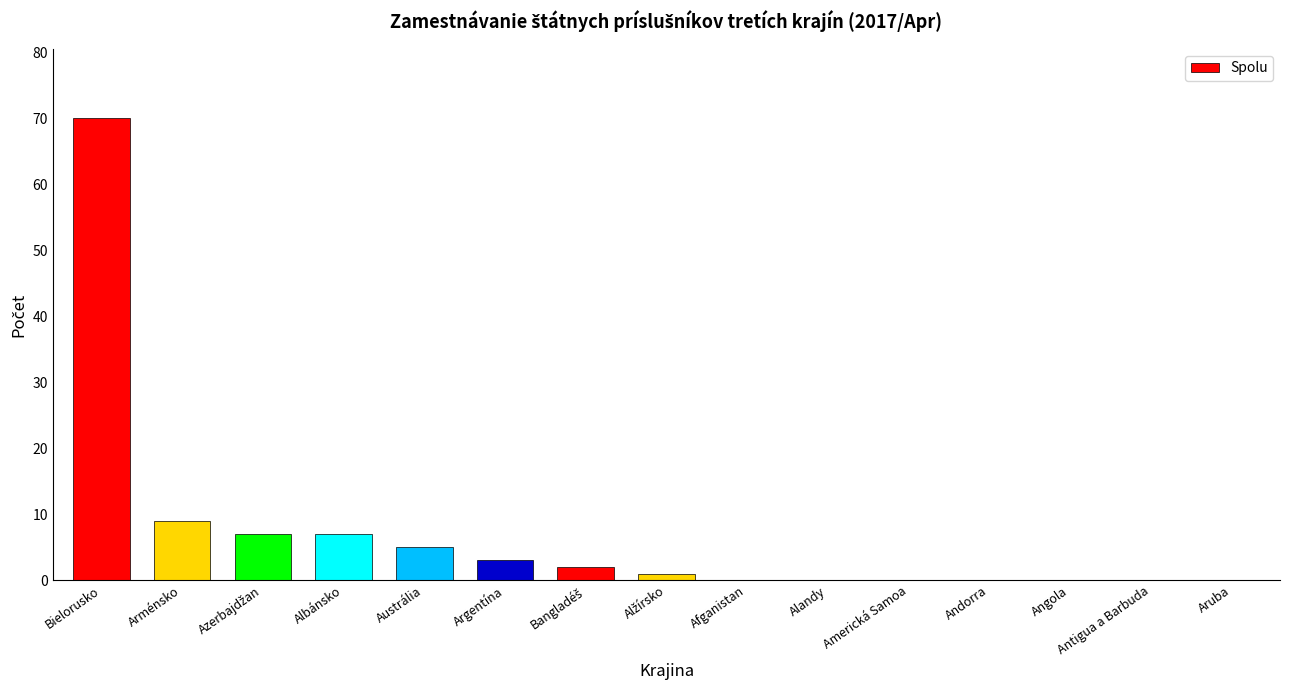

Are the bars horizontal?

No